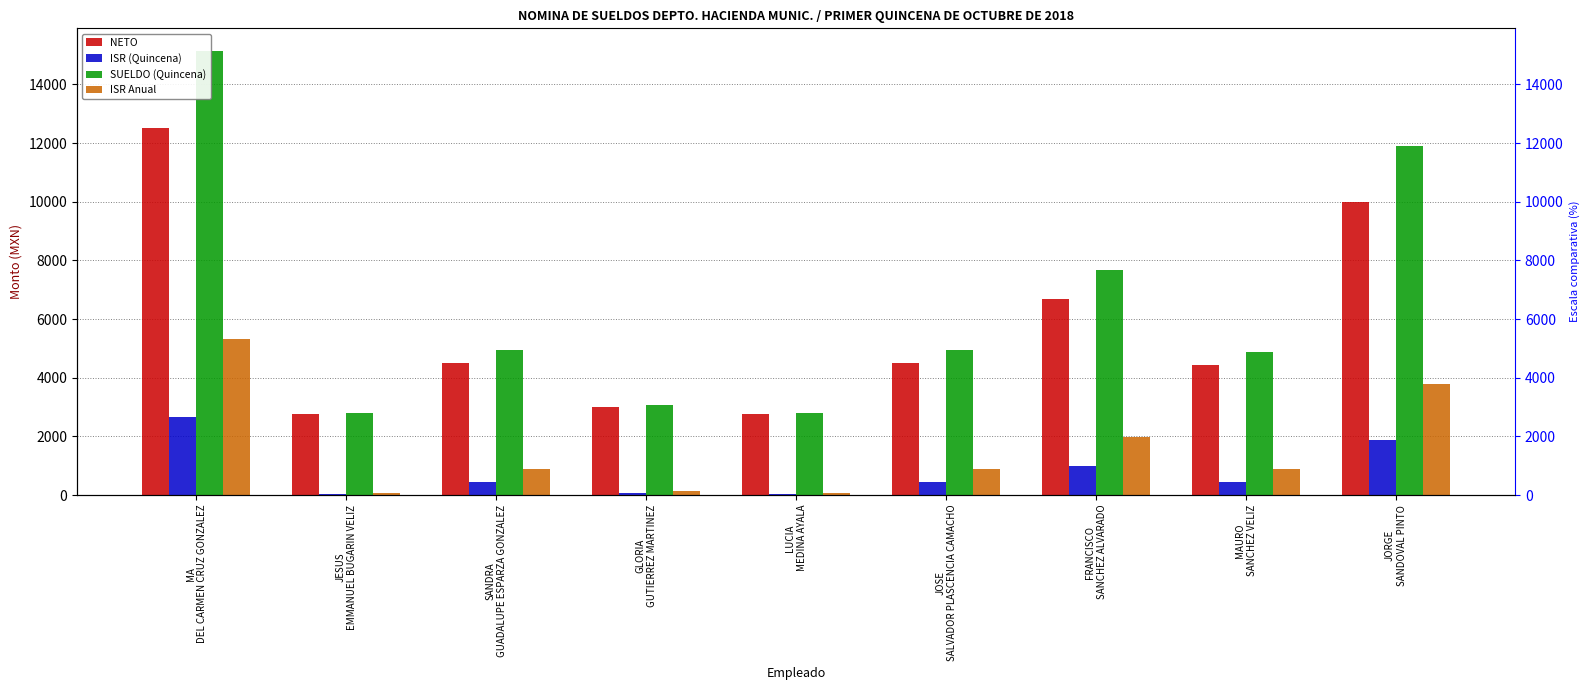

The ISR (Quincena) series shows 438.4 at MAURO
SANCHEZ VELIZ. True or false?

True